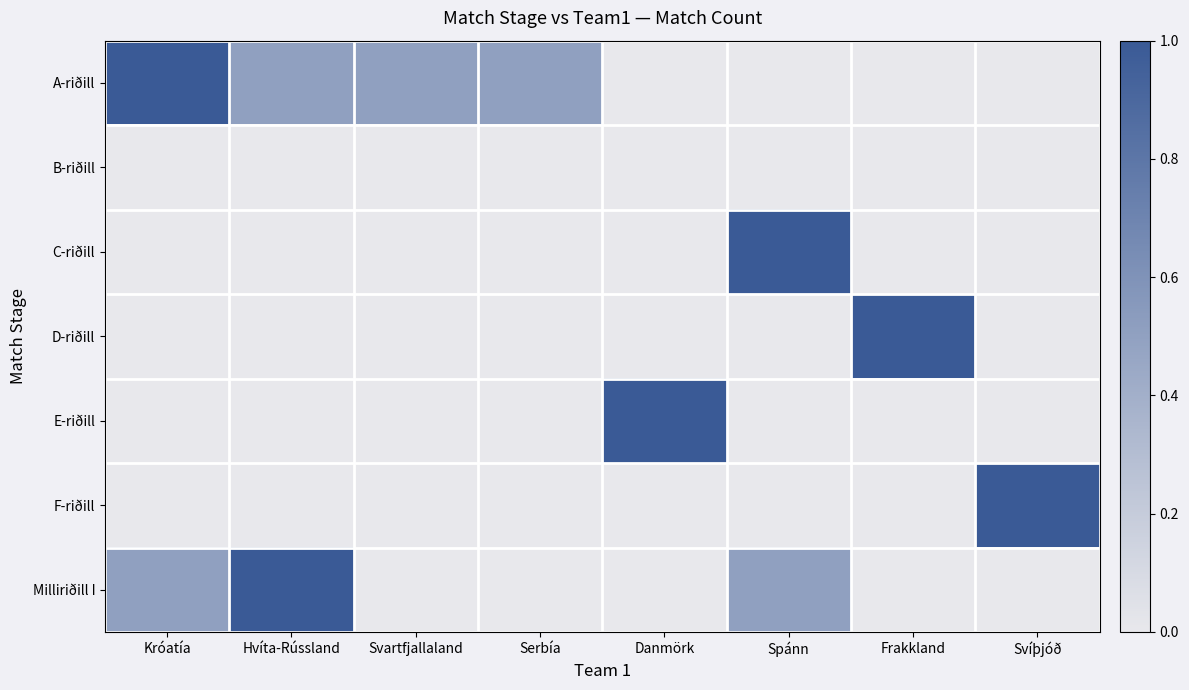

At Danmörk, list the series in order from smallest to largest.

A-riðill, B-riðill, C-riðill, D-riðill, F-riðill, Milliriðill I, E-riðill